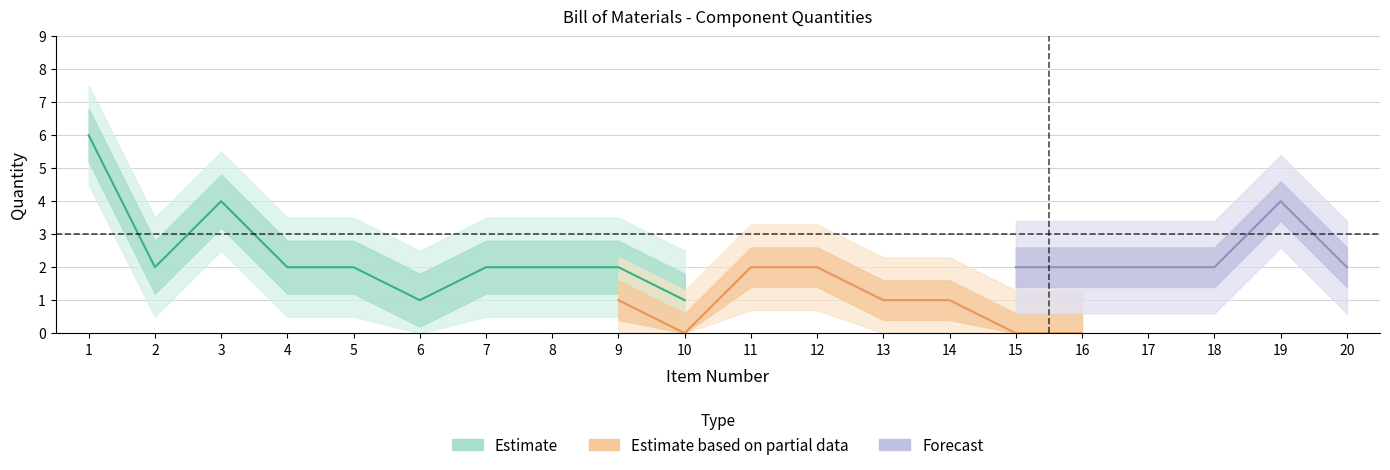

What is the maximum value shown in the chart?

7